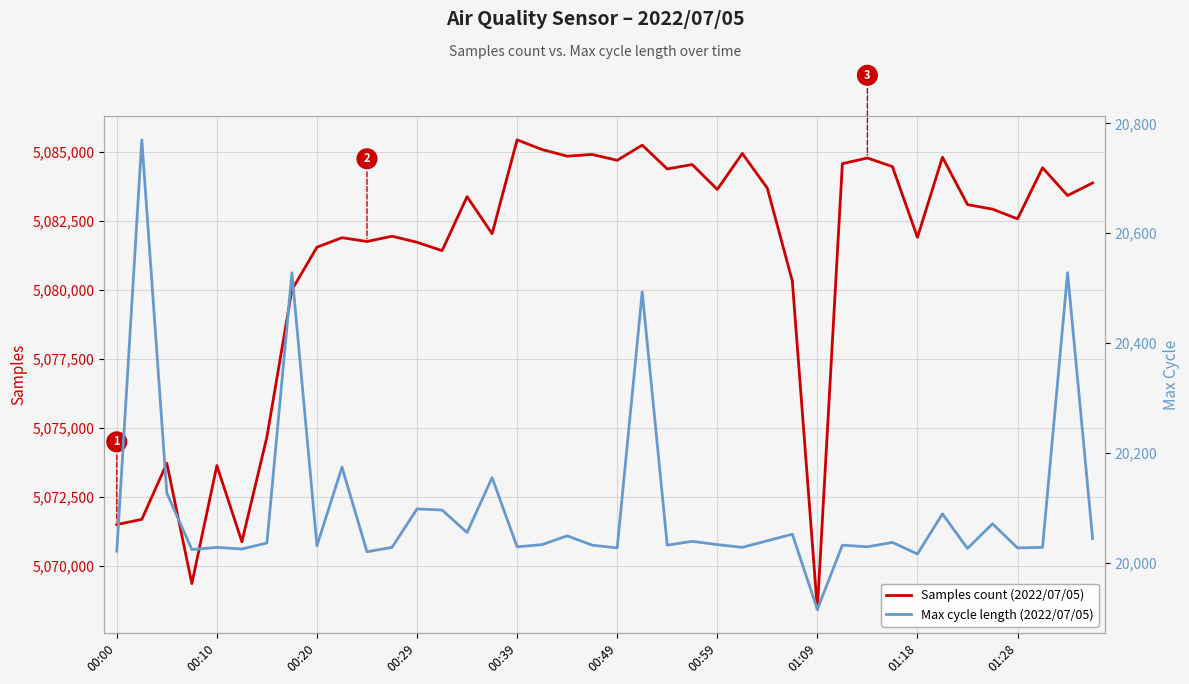

What is the highest value of the Samples count (2022/07/05) series?

5085443